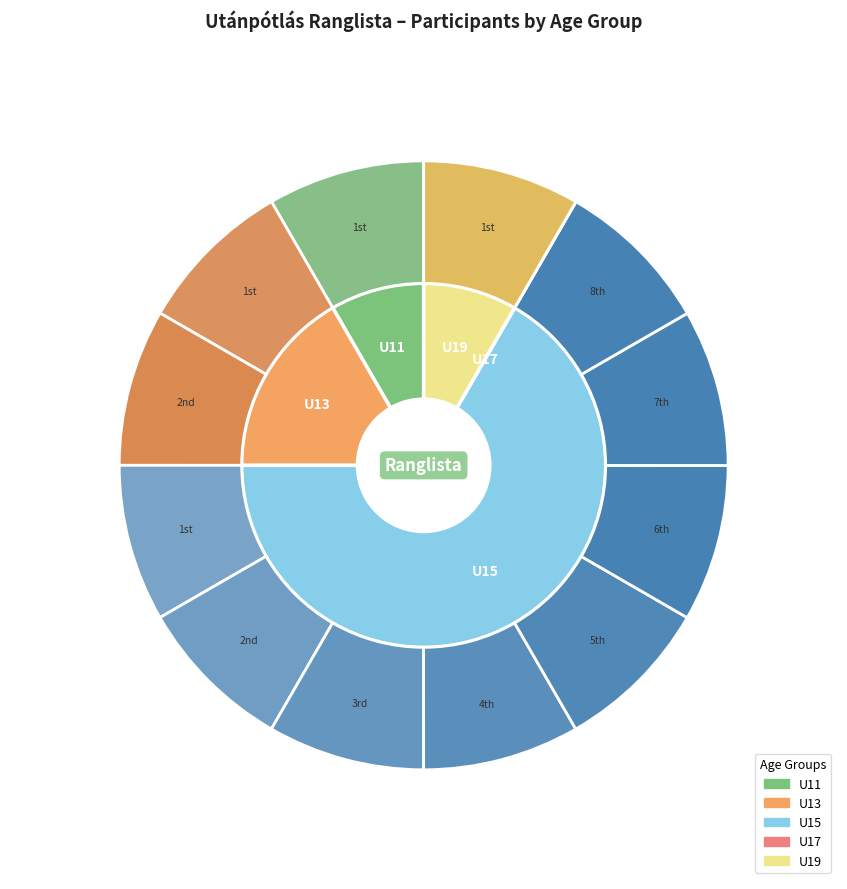

True or false: U13 accounts for 17% of the total.

True